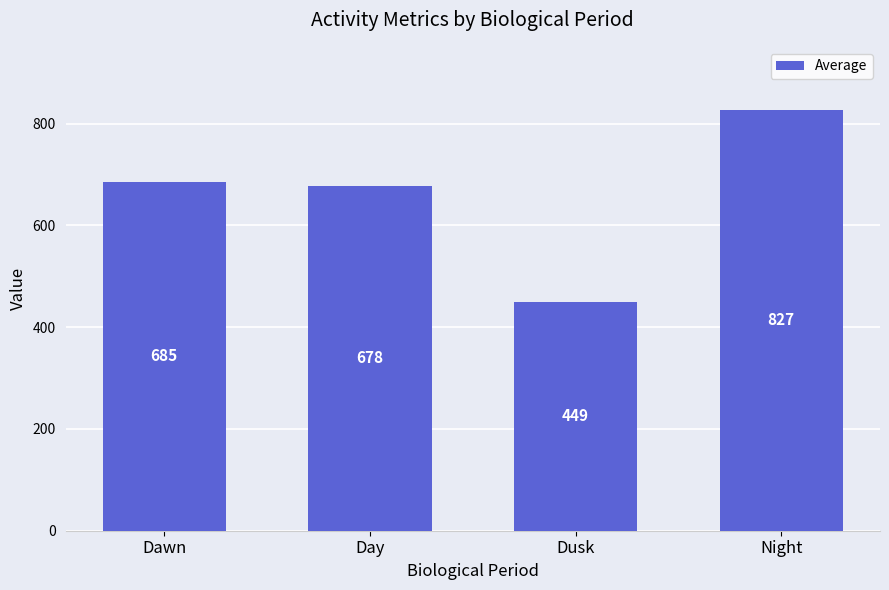

Does the chart contain stacked bars?

No